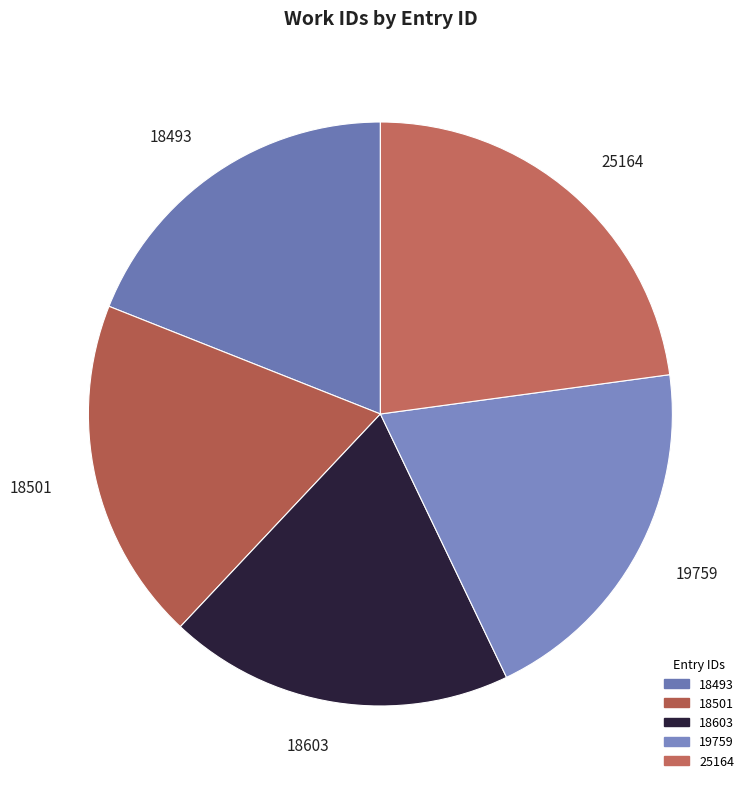

Count the number of slices in the pie.

5